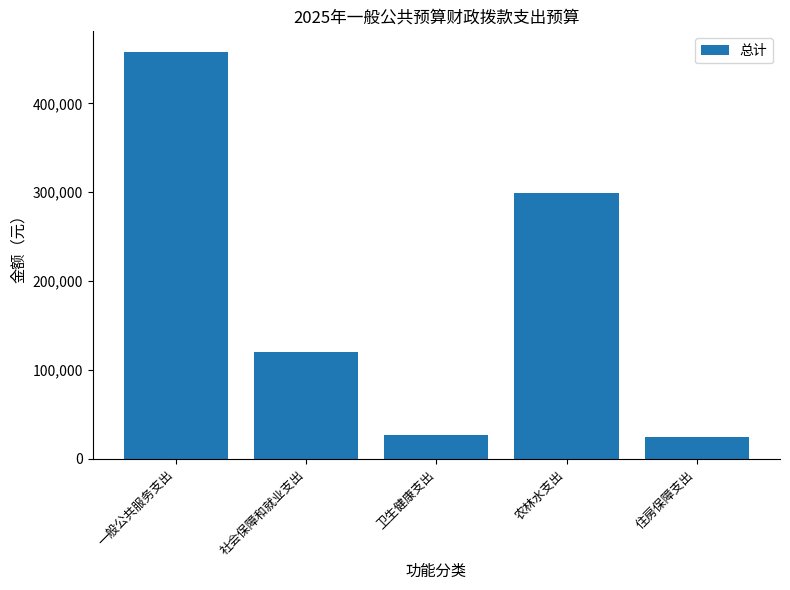

Which has a higher value, 卫生健康支出 or 社会保障和就业支出?

社会保障和就业支出